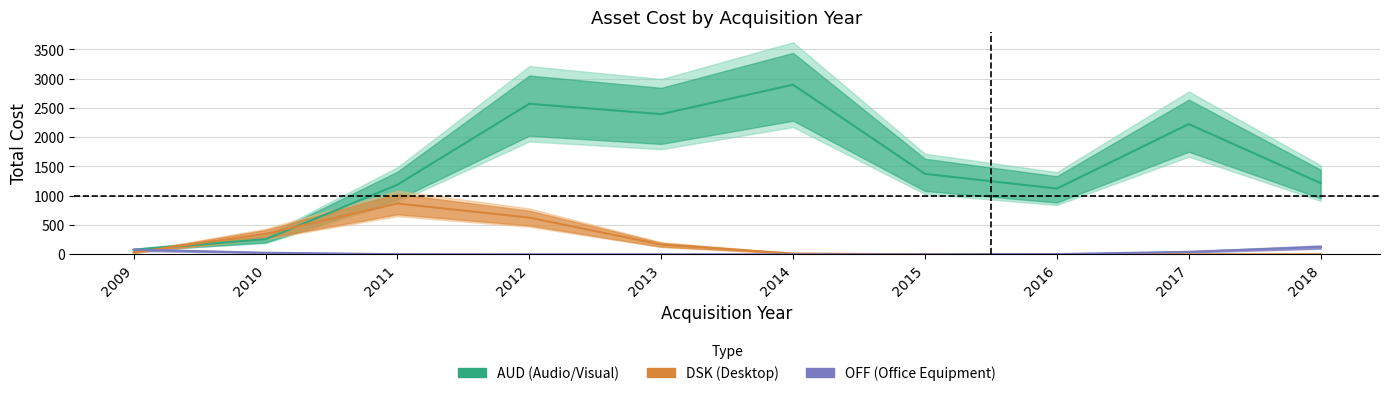

Where do DSK (Desktop) and OFF (Office Equipment) first cross each other?

2009 and 2010